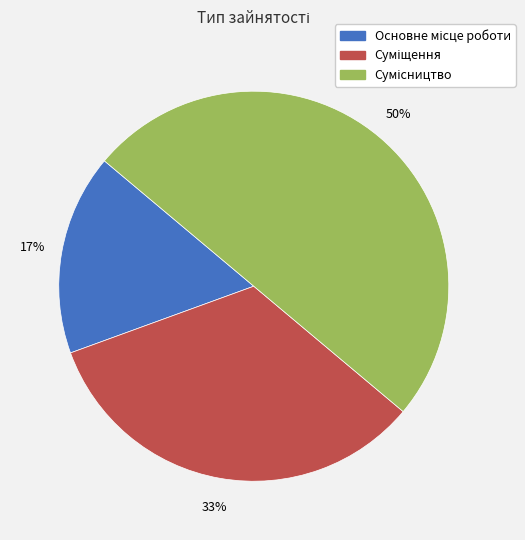

To the nearest percent, what is the average slice percentage?

33%